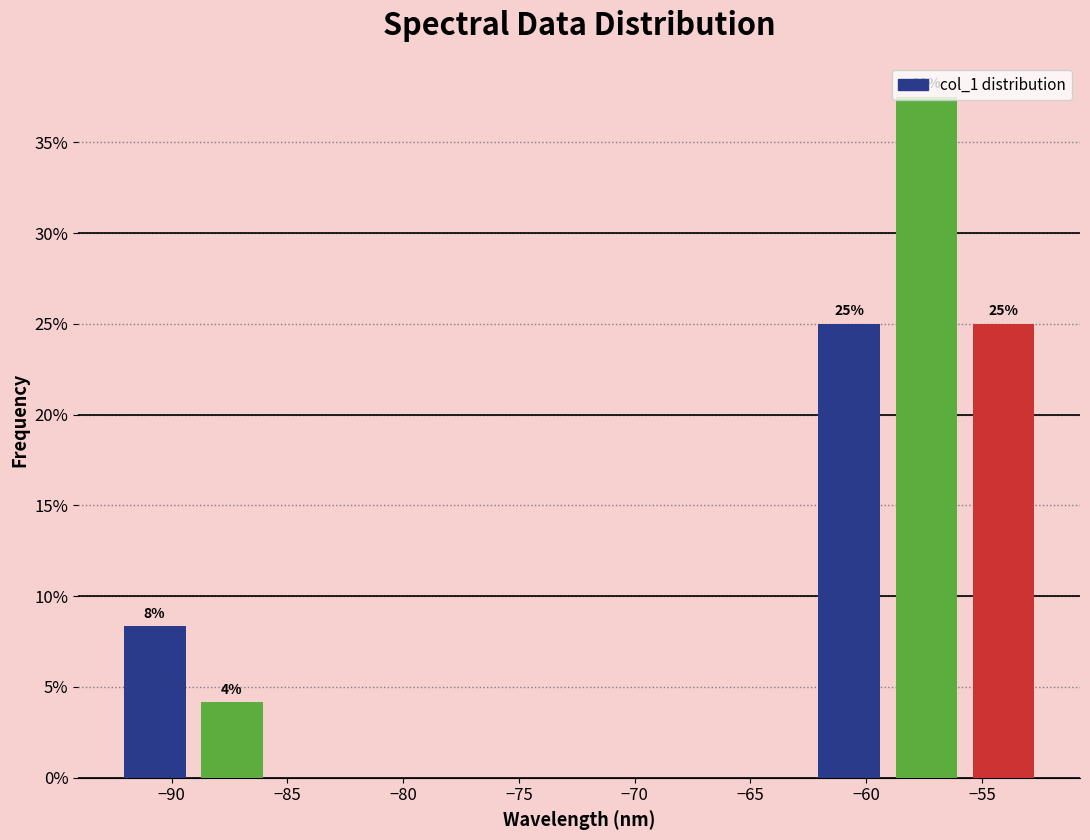

Over which range of the x-axis is the bar tallest?

-59.0 to -55.5